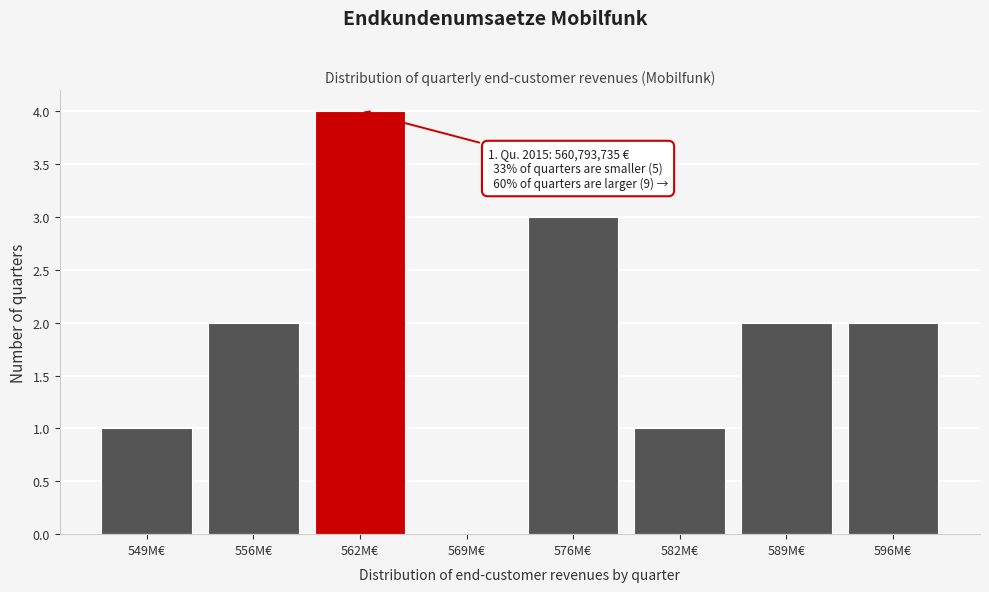

Reading left to right, transcribe all the data shown in this chart.

549M€=1	556M€=2	562M€=4	569M€=0	576M€=3	582M€=1	589M€=2	596M€=2